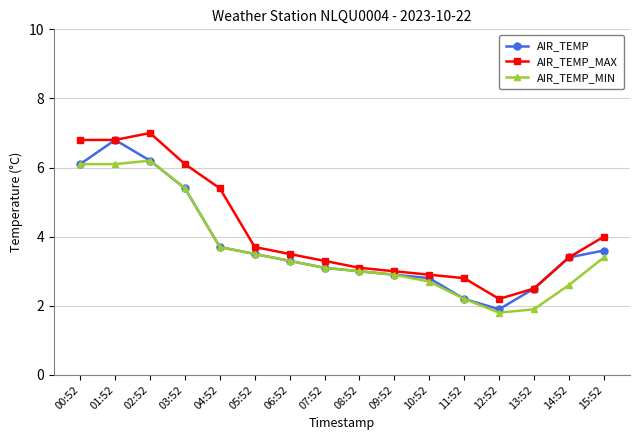

True or false: AIR_TEMP_MIN has a value of 4.6 at 14:52.

False